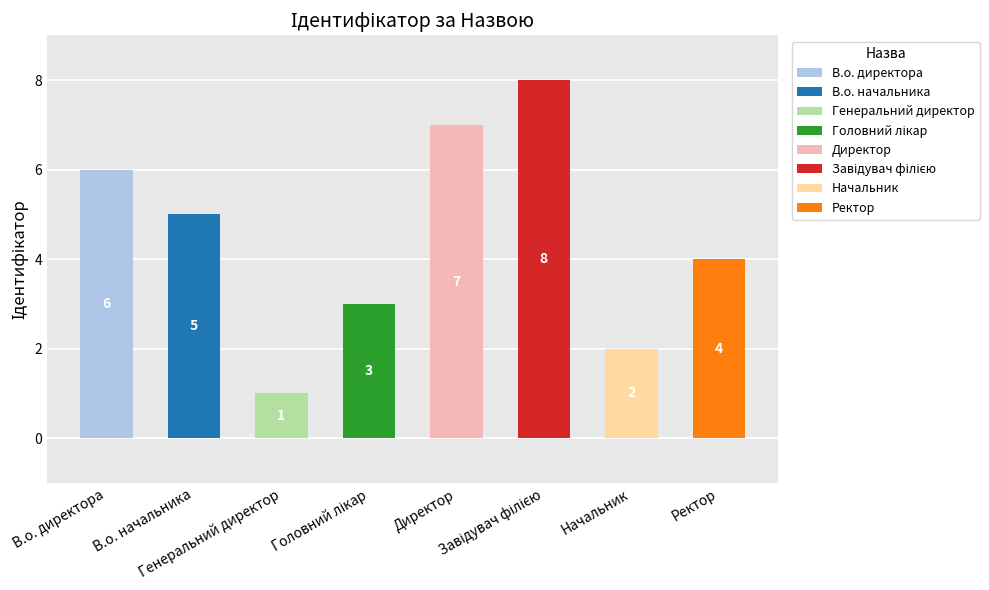

How many values are between 3 and 7?

5